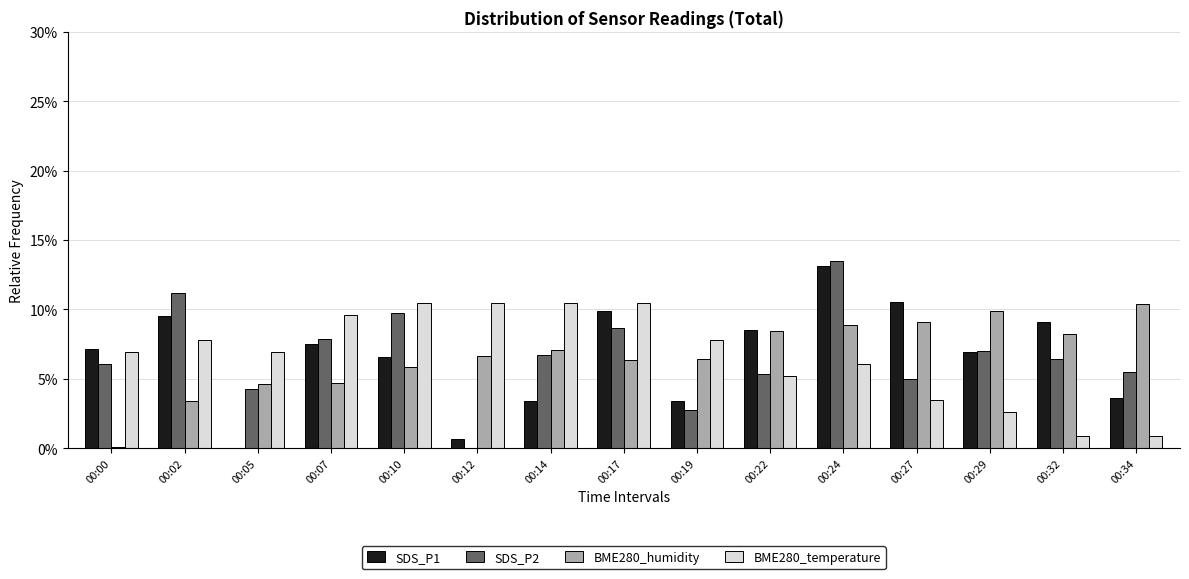

What is the sum of all BME280_temperature values?

100.0